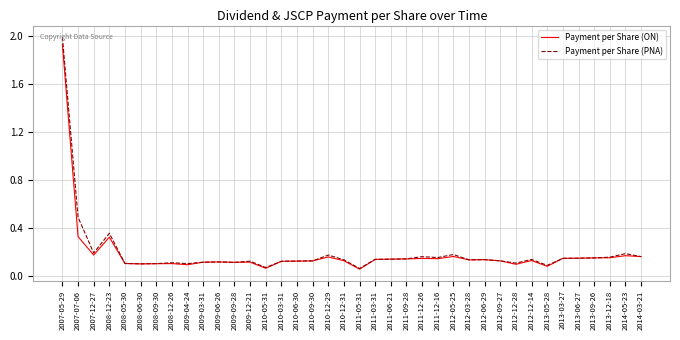

Which series has the largest range (max minus min)?

Payment per Share (PNA)